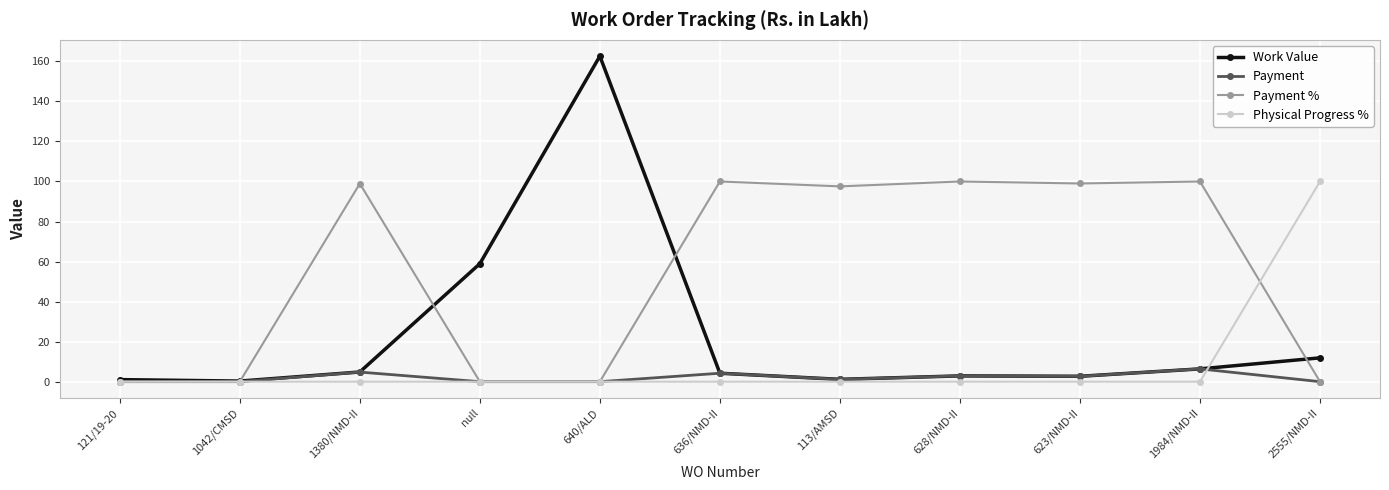

True or false: Payment has more than 2 points higher than both neighbors.

True